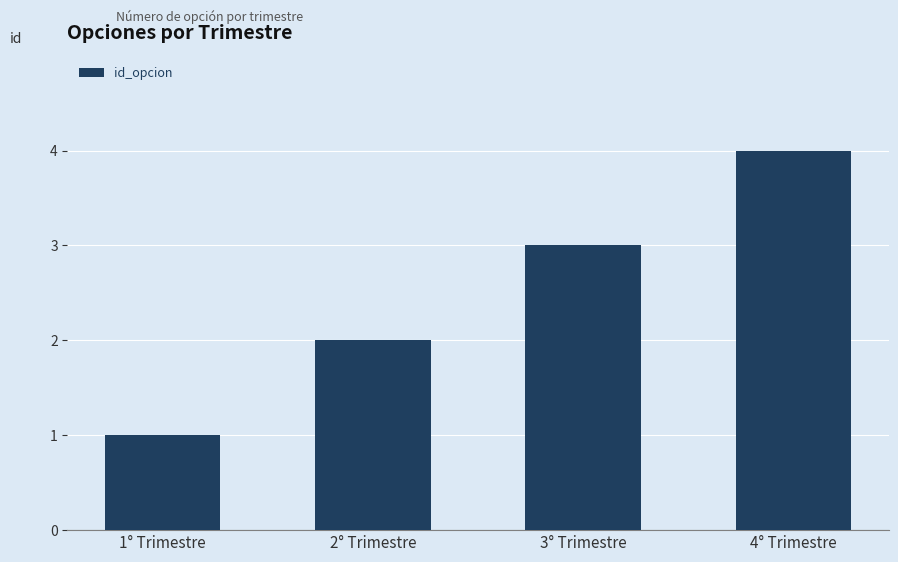

Rank the categories by value from highest to lowest.

4° Trimestre, 3° Trimestre, 2° Trimestre, 1° Trimestre